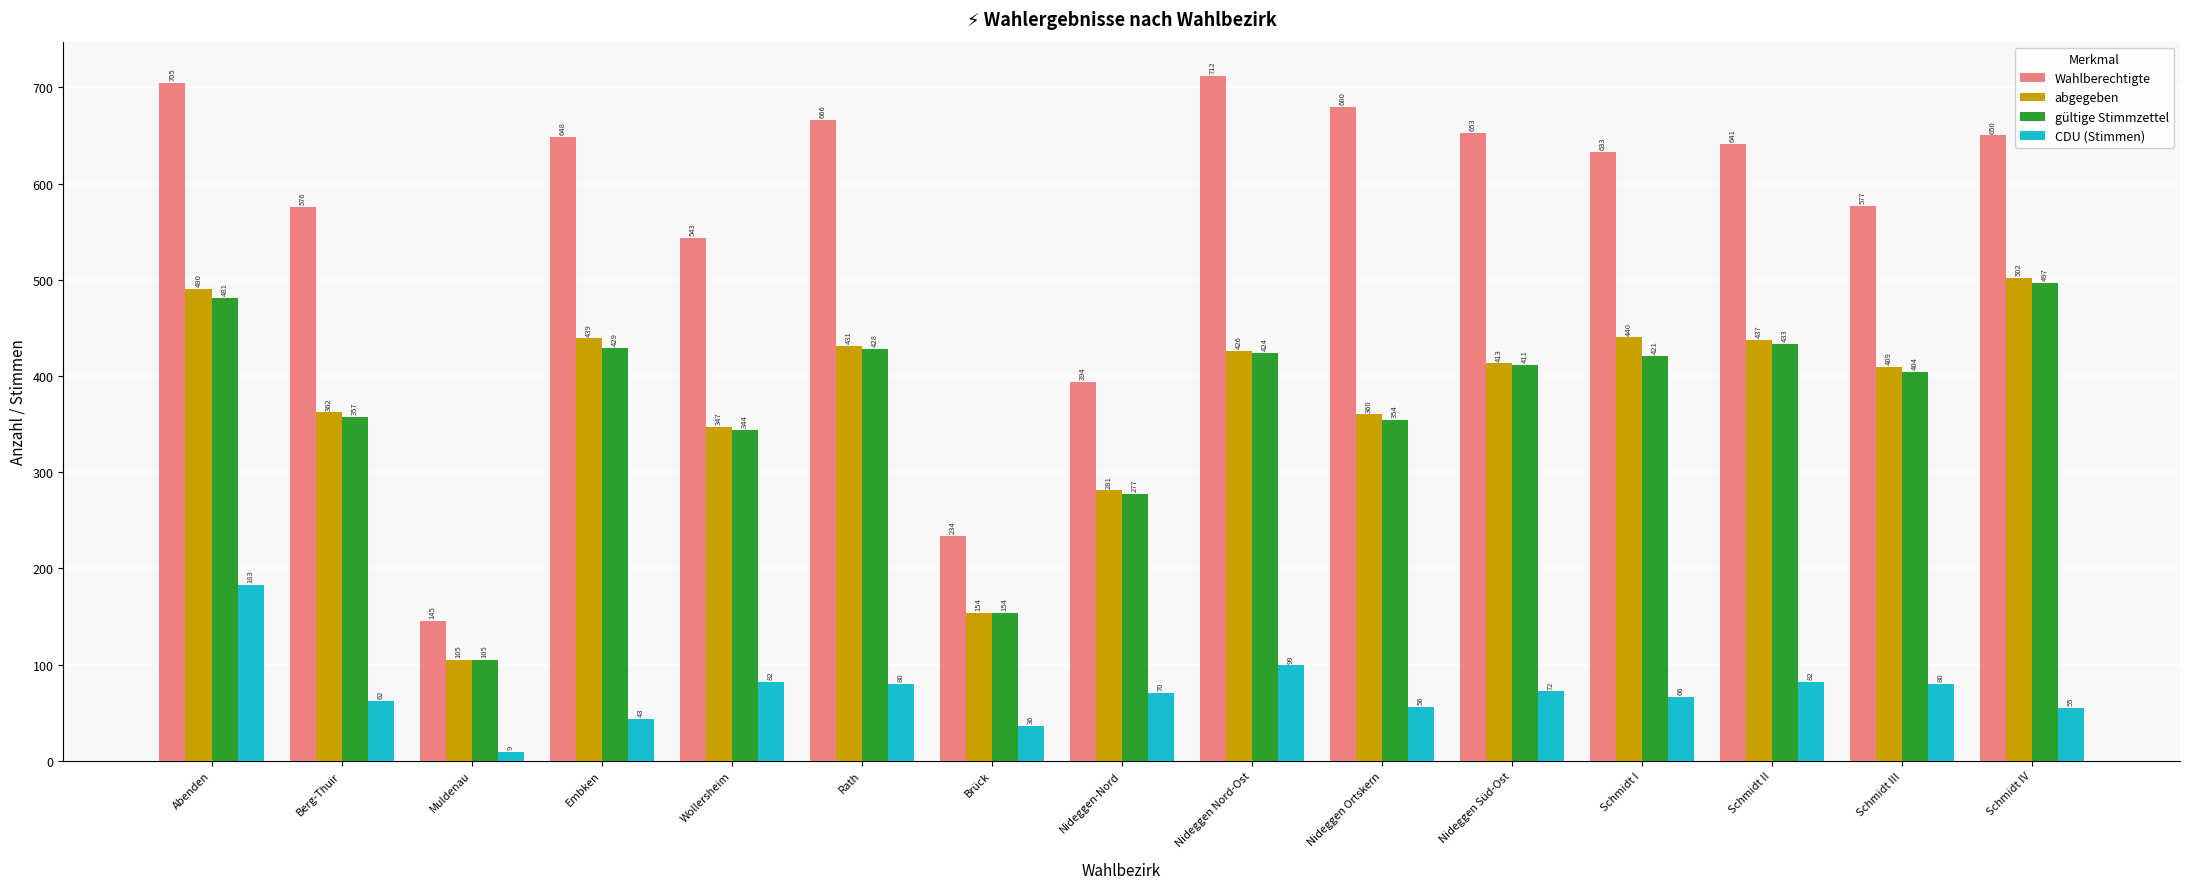

Which category has the highest value in the CDU (Stimmen) series?

Abenden